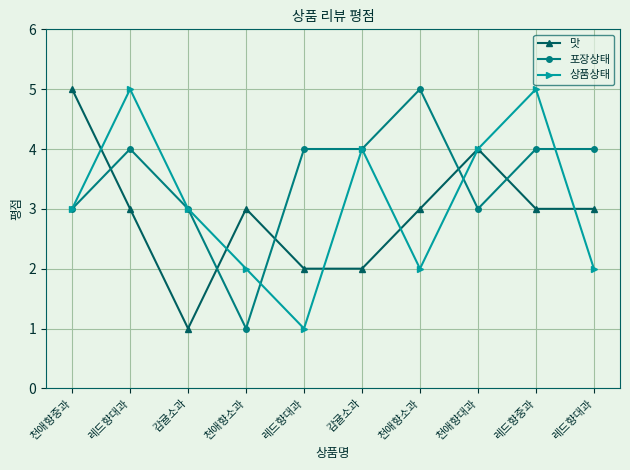

How many lines are shown in the chart?

3